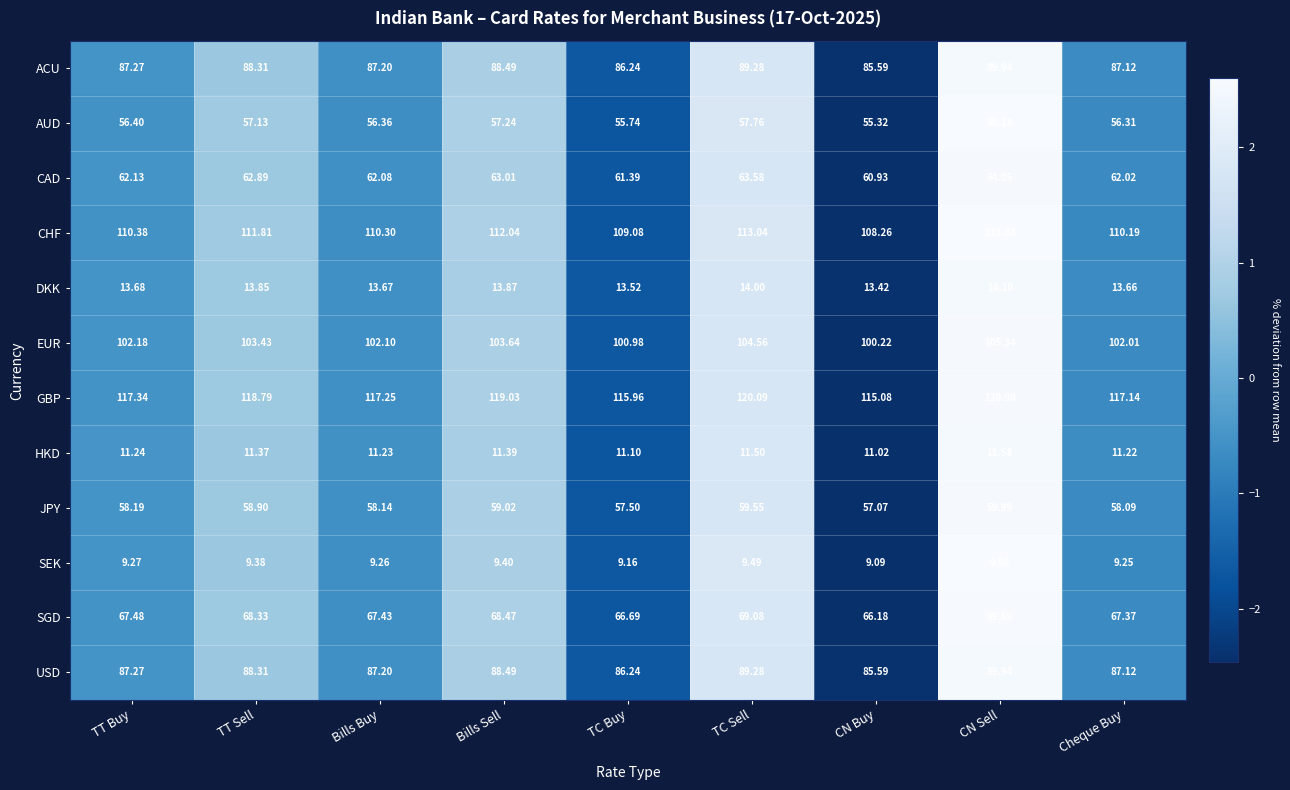

Which series changed the most between TC Buy and Cheque Buy?

GBP